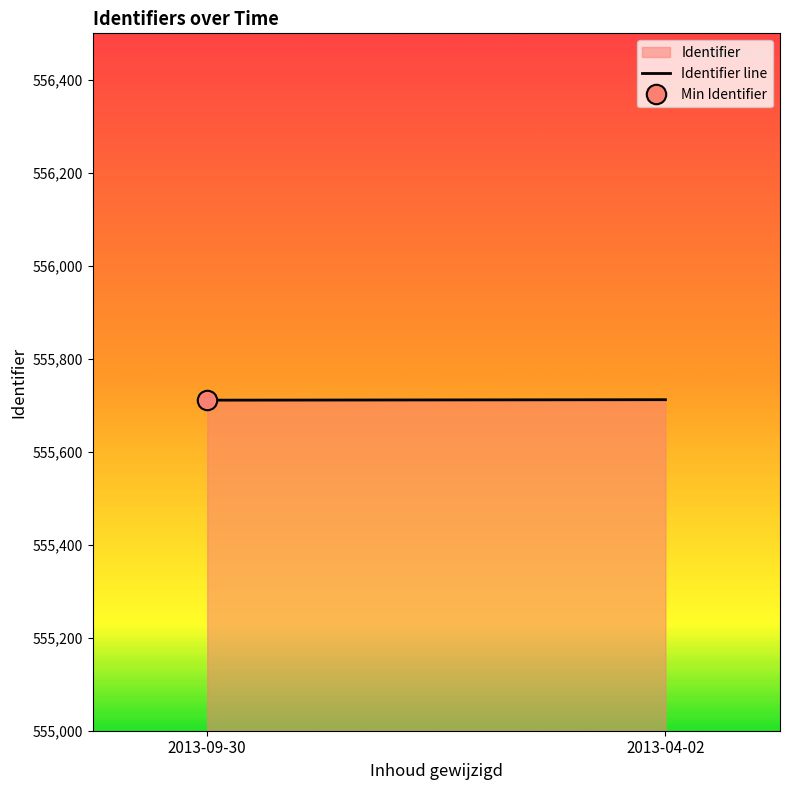

What is the value of the 2nd point from the left?

555712